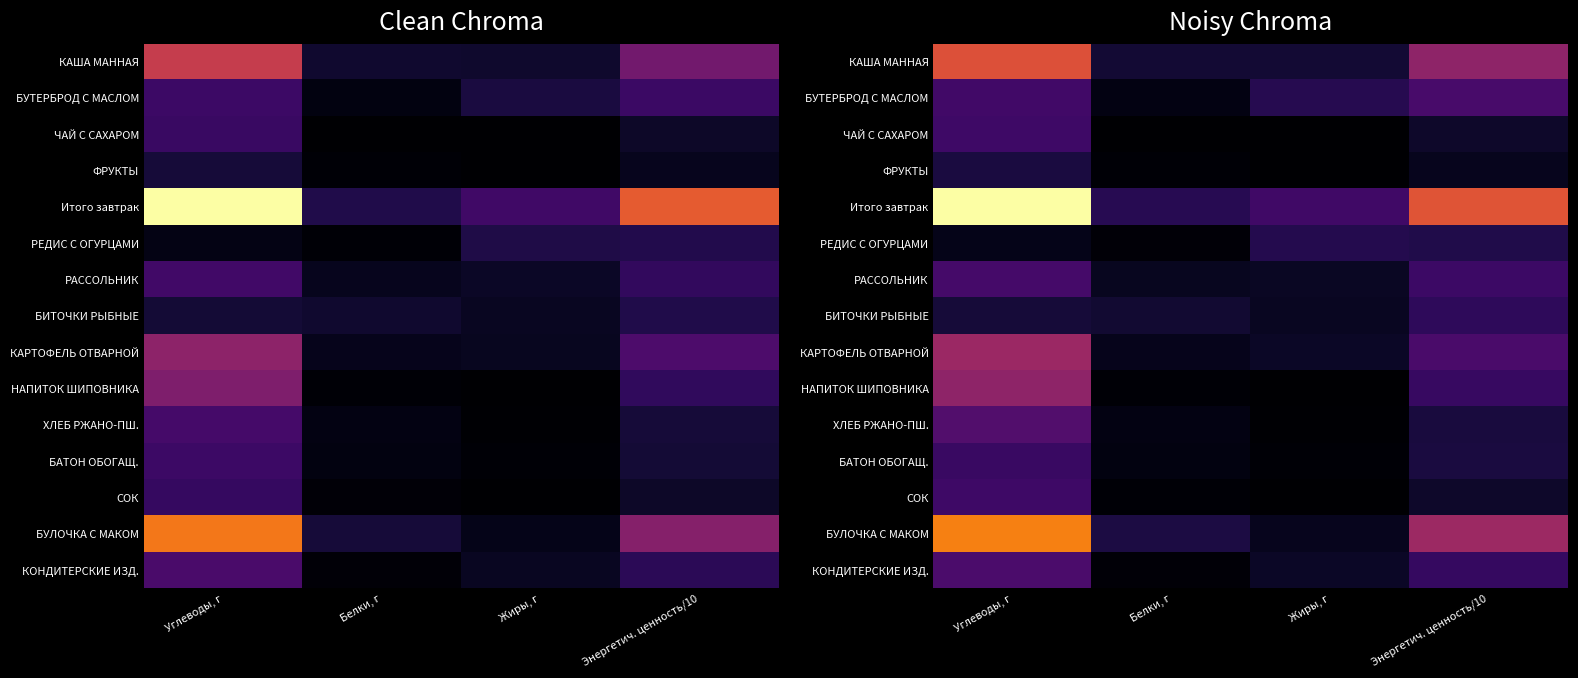

The value of ФРУКТЫ at Жиры, г is 0.3. True or false?

False